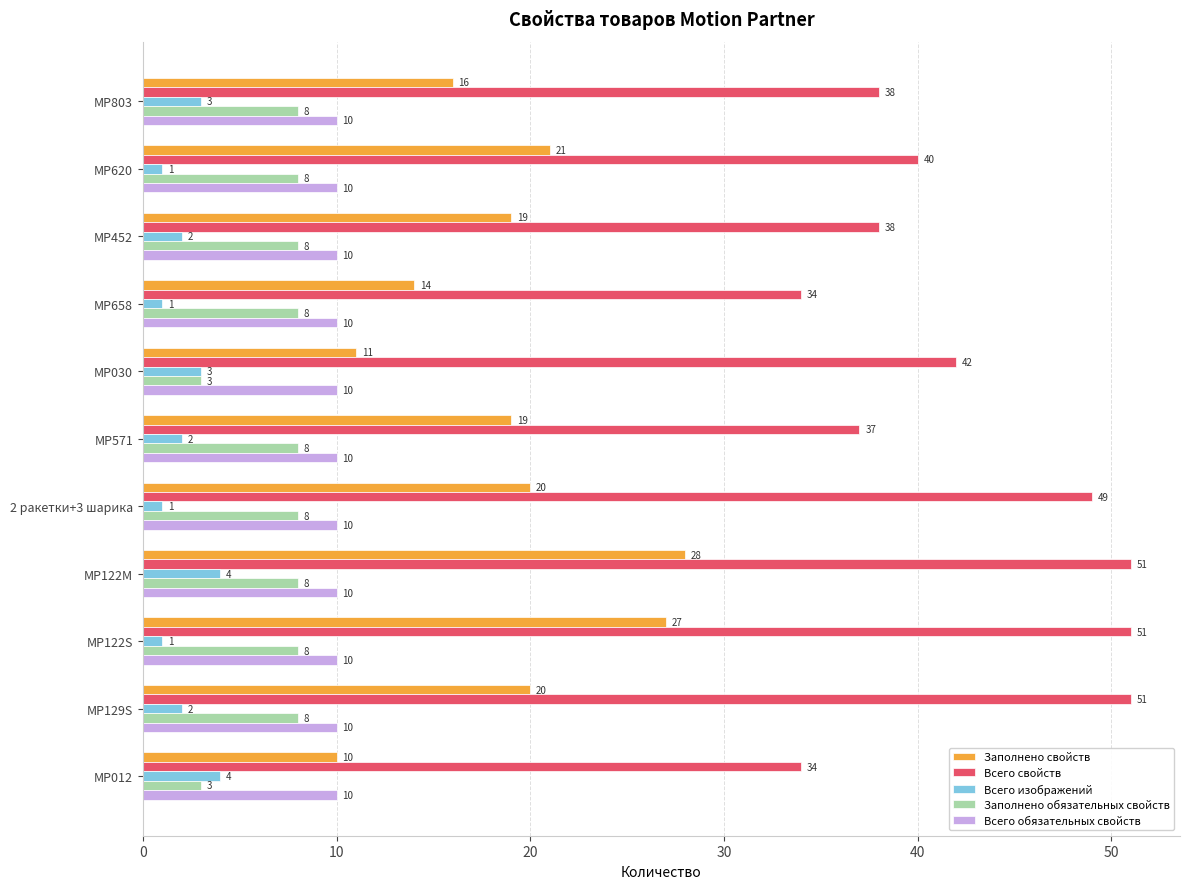

At MP803, list the series in order from smallest to largest.

Всего изображений, Заполнено обязательных свойств, Всего обязательных свойств, Заполнено свойств, Всего свойств